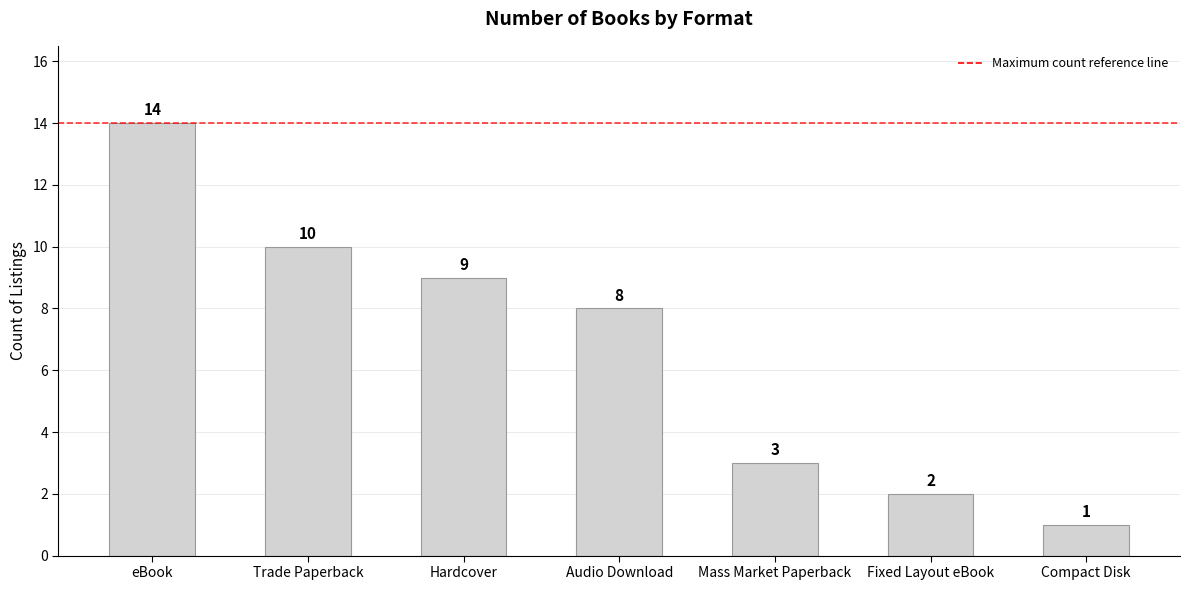

Does the chart contain stacked bars?

No